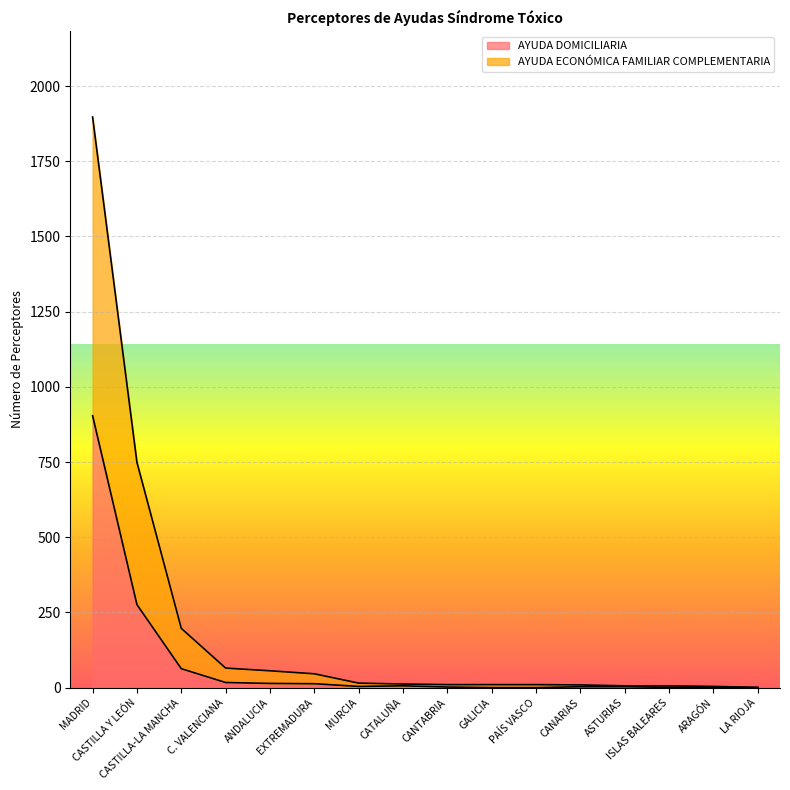

Reading left to right, list all the values displayed in this chart.

AYUDA DOMICILIARIA: 904	276	63	17	14	13	4	6	2	0	0	3	3	1	1	0
AYUDA ECONÓMICA FAMILIAR COMPLEMENTARIA: 1897	749	197	65	56	46	15	12	10	10	10	9	6	6	4	1